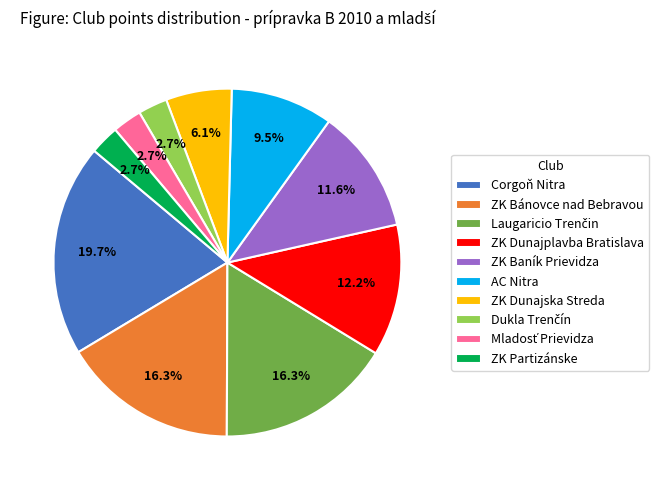

Between ZK Baník Prievidza and ZK Dunajplavba Bratislava, which is larger?

ZK Dunajplavba Bratislava